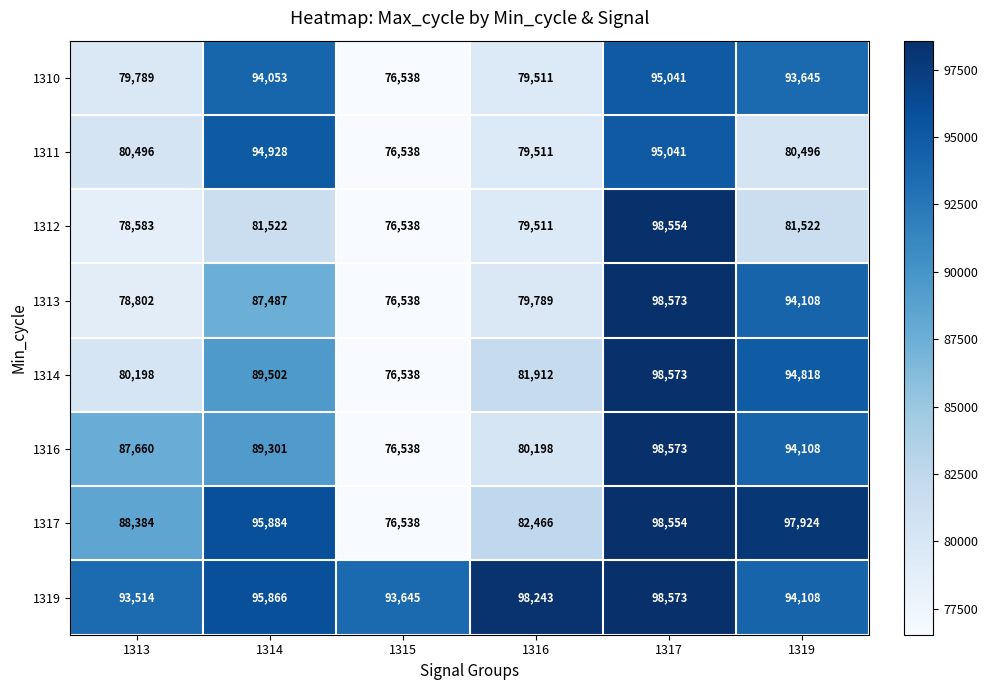

What is the sum of all 1313 values?

515297